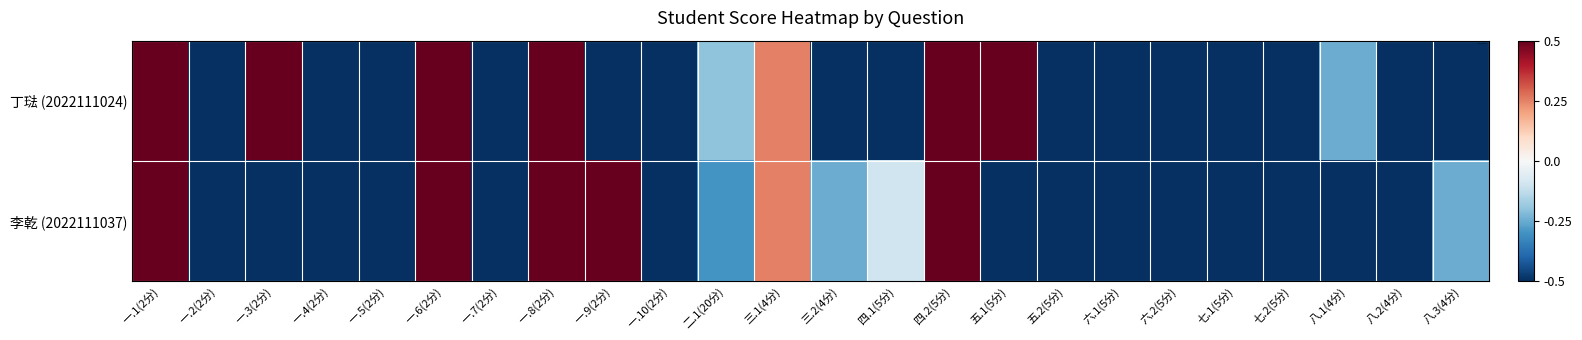

Reading right to left, extract all data points from this chart.

丁琺 (2022111024): 八.3(4分)=-0.5	八.2(4分)=-0.5	八.1(4分)=-0.2	七.2(5分)=-0.5	七.1(5分)=-0.5	六.2(5分)=-0.5	六.1(5分)=-0.5	五.2(5分)=-0.5	五.1(5分)=0.5	四.2(5分)=0.5	四.1(5分)=-0.5	三.2(4分)=-0.5	三.1(4分)=0.2	二.1(20分)=-0.2	一.10(2分)=-0.5	一.9(2分)=-0.5	一.8(2分)=0.5	一.7(2分)=-0.5	一.6(2分)=0.5	一.5(2分)=-0.5	一.4(2分)=-0.5	一.3(2分)=0.5	一.2(2分)=-0.5	一.1(2分)=0.5
李乾 (2022111037): 八.3(4分)=-0.2	八.2(4分)=-0.5	八.1(4分)=-0.5	七.2(5分)=-0.5	七.1(5分)=-0.5	六.2(5分)=-0.5	六.1(5分)=-0.5	五.2(5分)=-0.5	五.1(5分)=-0.5	四.2(5分)=0.5	四.1(5分)=-0.1	三.2(4分)=-0.2	三.1(4分)=0.2	二.1(20分)=-0.3	一.10(2分)=-0.5	一.9(2分)=0.5	一.8(2分)=0.5	一.7(2分)=-0.5	一.6(2分)=0.5	一.5(2分)=-0.5	一.4(2分)=-0.5	一.3(2分)=-0.5	一.2(2分)=-0.5	一.1(2分)=0.5